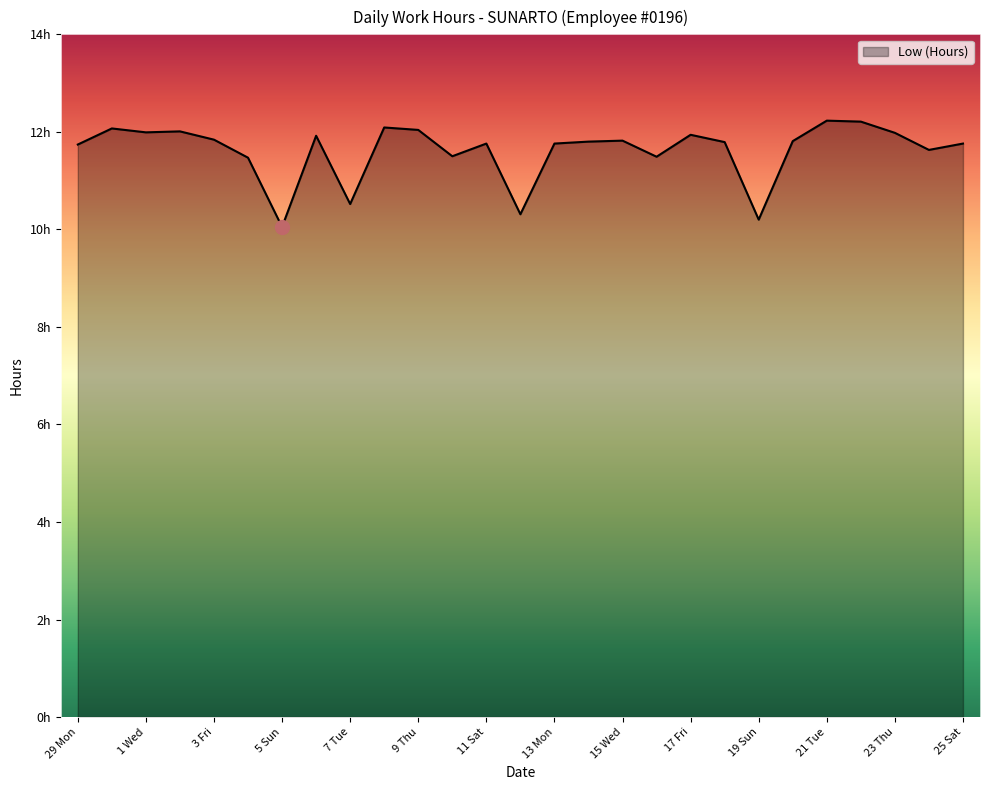

Reading left to right, list all the values displayed in this chart.

29 Mon=11.7	30 Tue=12.1	1 Wed=12.0	2 Thu=12.0	3 Fri=11.8	4 Sat=11.5	5 Sun=10.1	6 Mon=11.9	7 Tue=10.5	8 Wed=12.1	9 Thu=12.0	10 Fri=11.5	11 Sat=11.8	12 Sun=10.3	13 Mon=11.8	14 Tue=11.8	15 Wed=11.8	16 Thu=11.5	17 Fri=11.9	18 Sat=11.8	19 Sun=10.2	20 Mon=11.8	21 Tue=12.2	22 Wed=12.2	23 Thu=12.0	24 Fri=11.6	25 Sat=11.8